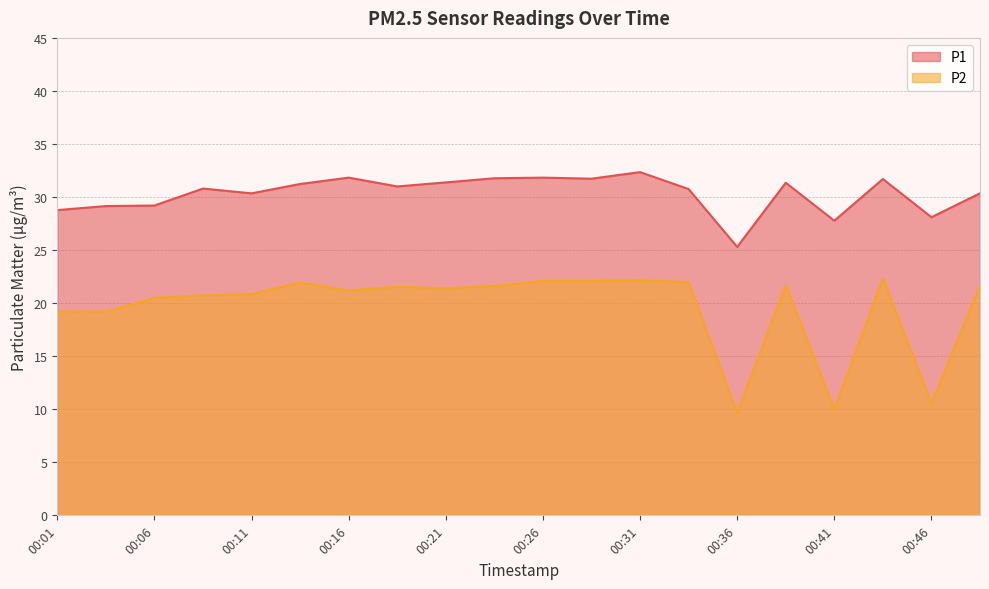

What is the value of the P2 point at the 19th from the left?

10.6